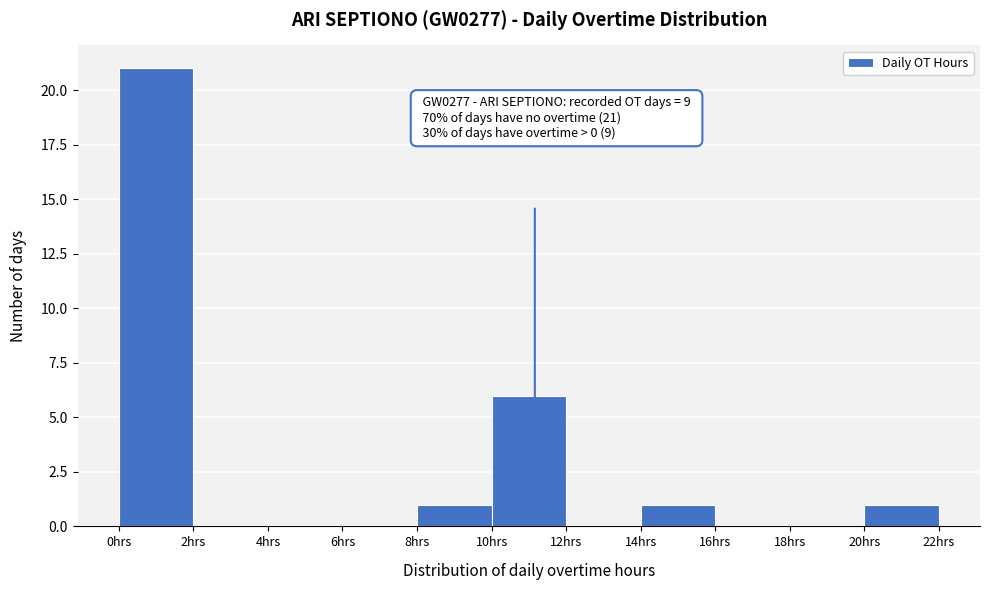

Over which range of the x-axis is the bar tallest?

0 to 2